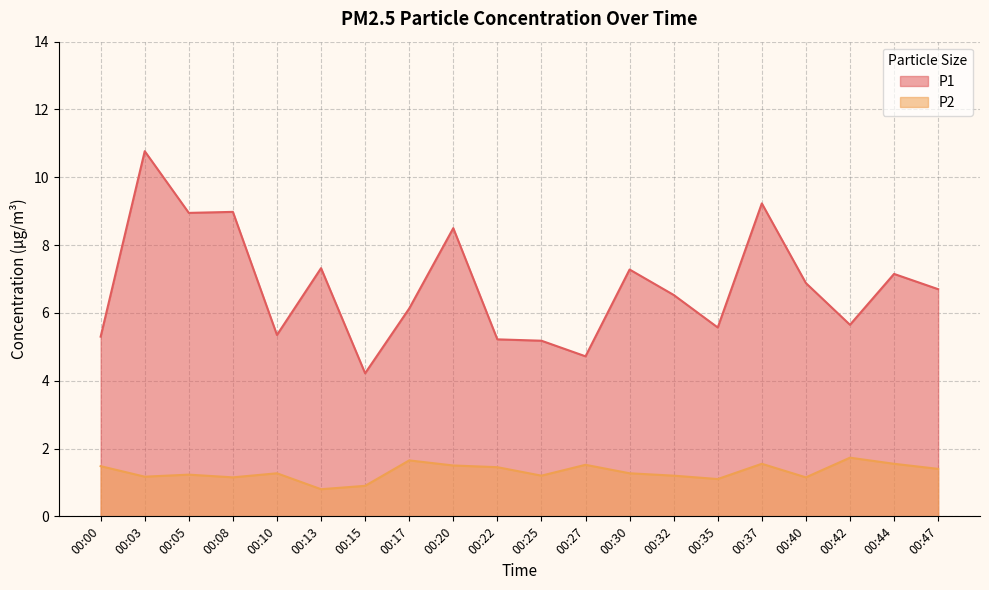

At which label does P1 first exceed 6?

00:03